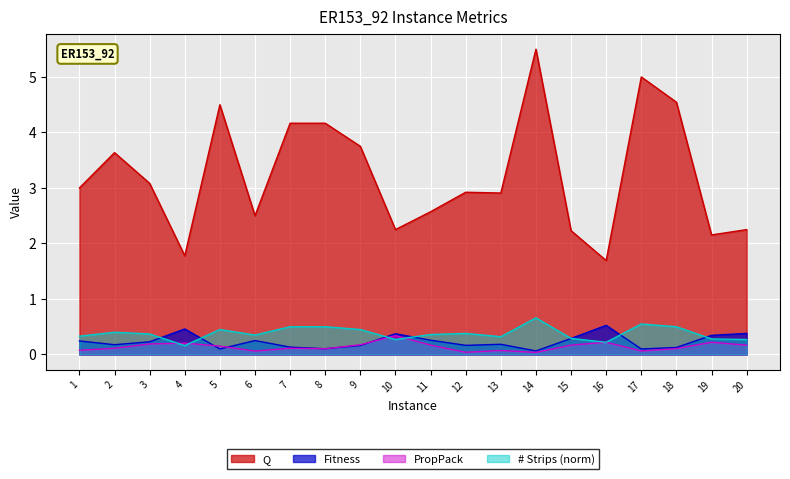

What is the lowest value of the Q series?

1.7